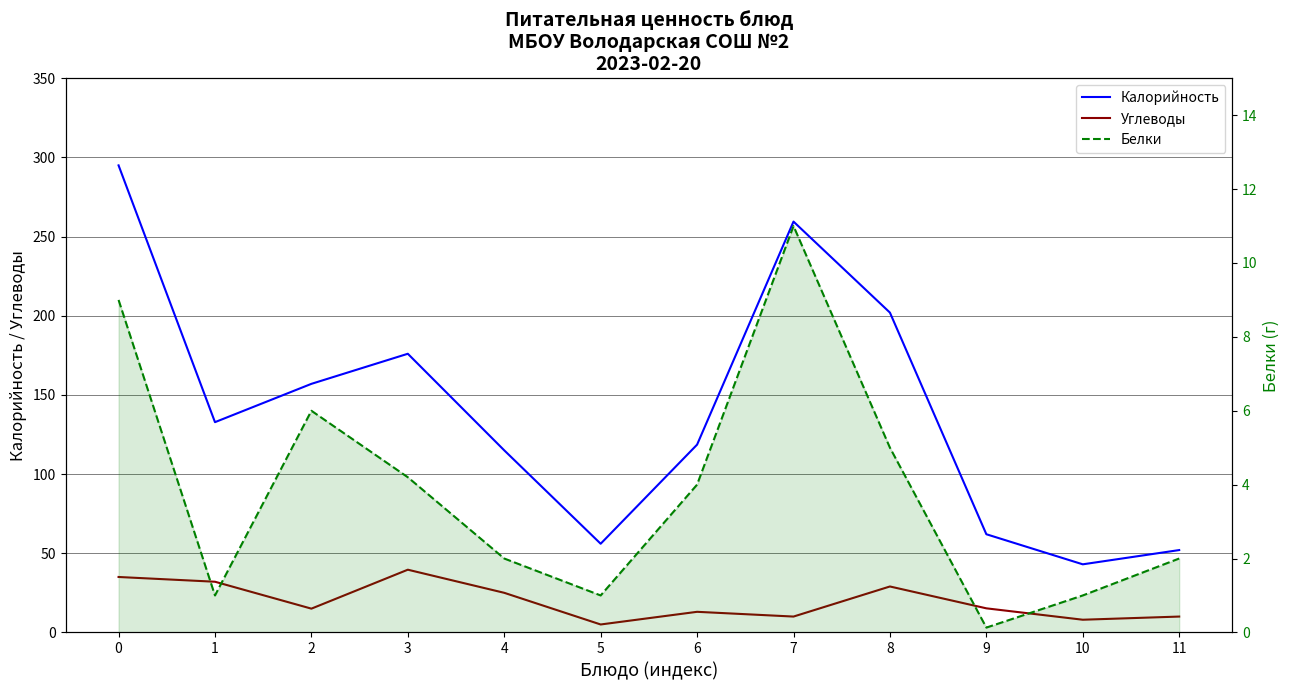

True or false: Углеводы has more than 0 interior local peaks.

True